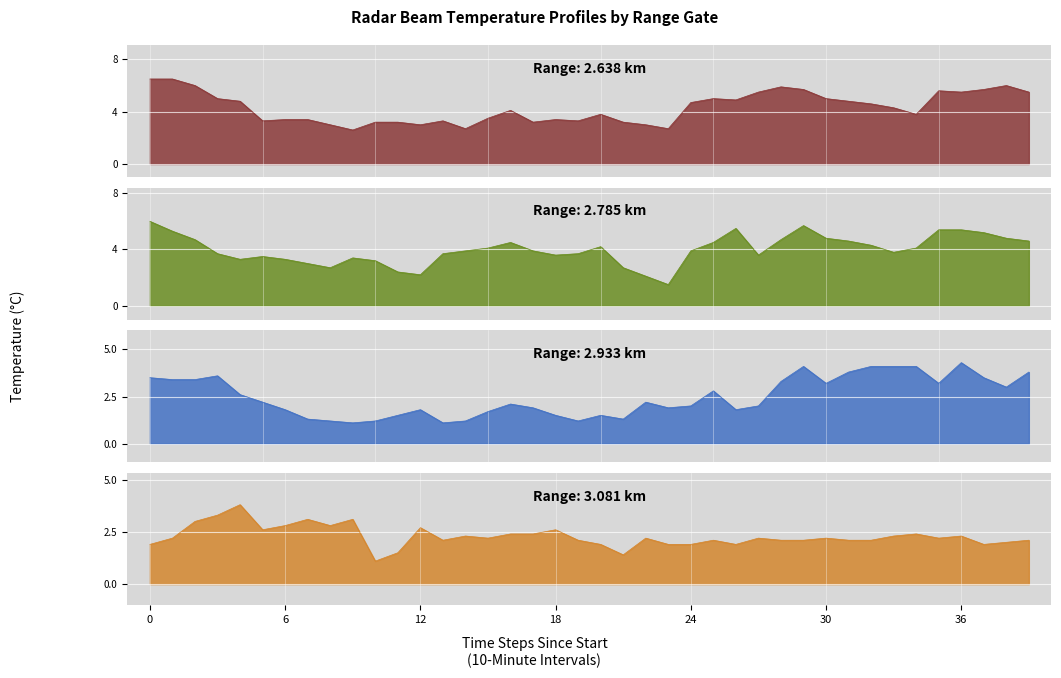

The 2.933 series shows 0.8 at 7. True or false?

False